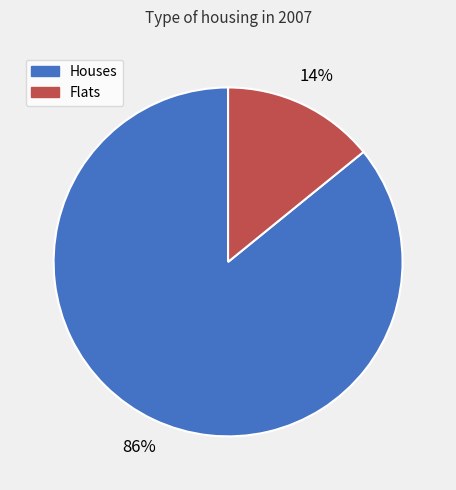

How many slices are in this pie chart?

2